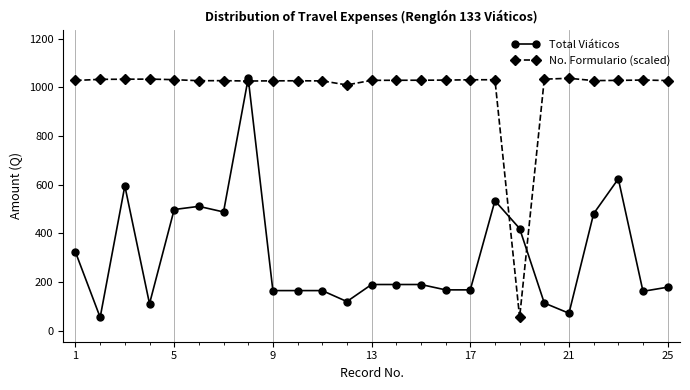

Which series ends up on top after the final intersection of No. Formulario (scaled) and Total Viáticos?

No. Formulario (scaled)